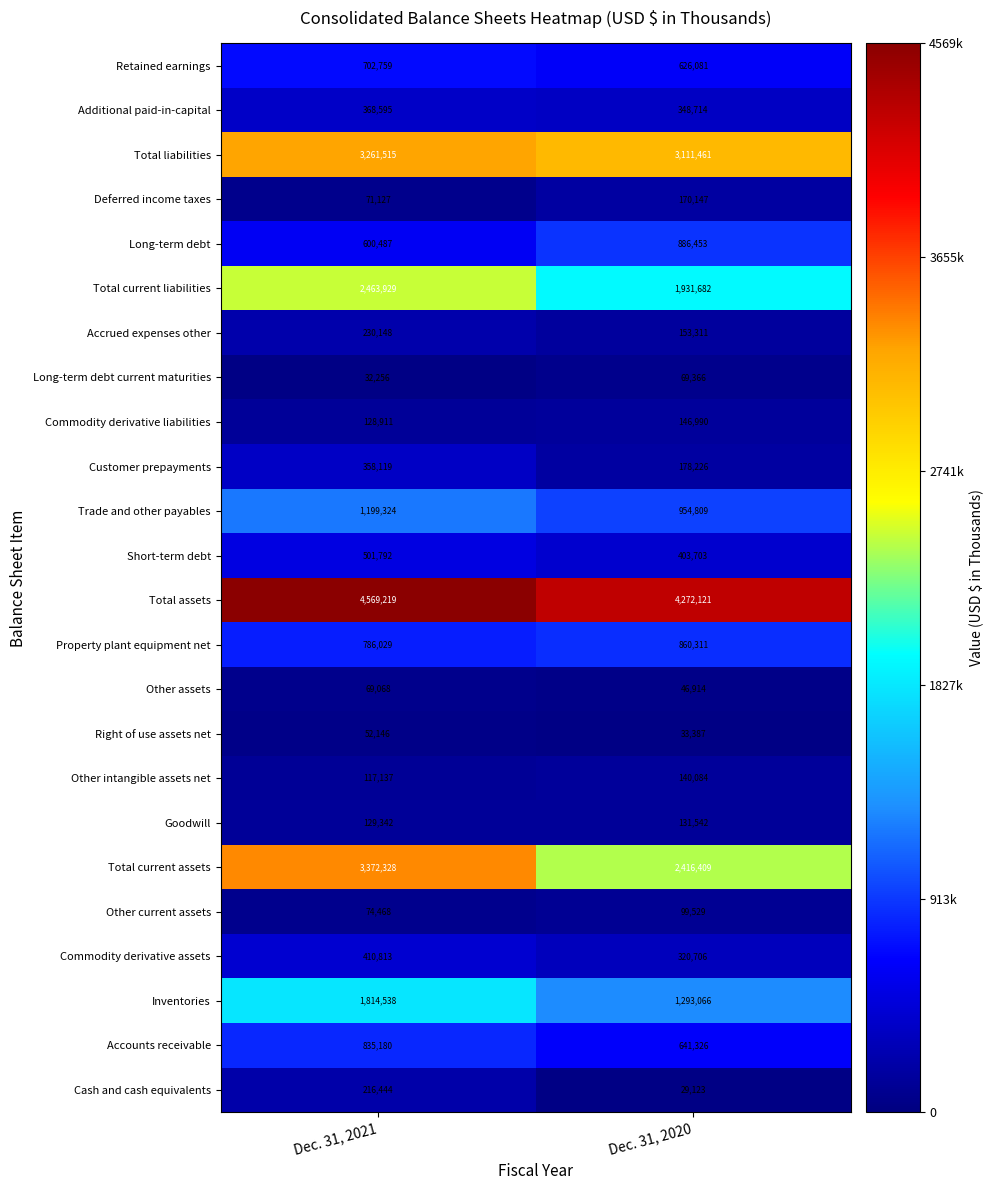

Read the Total liabilities value at Dec. 31, 2021, to the nearest 10.

3261520